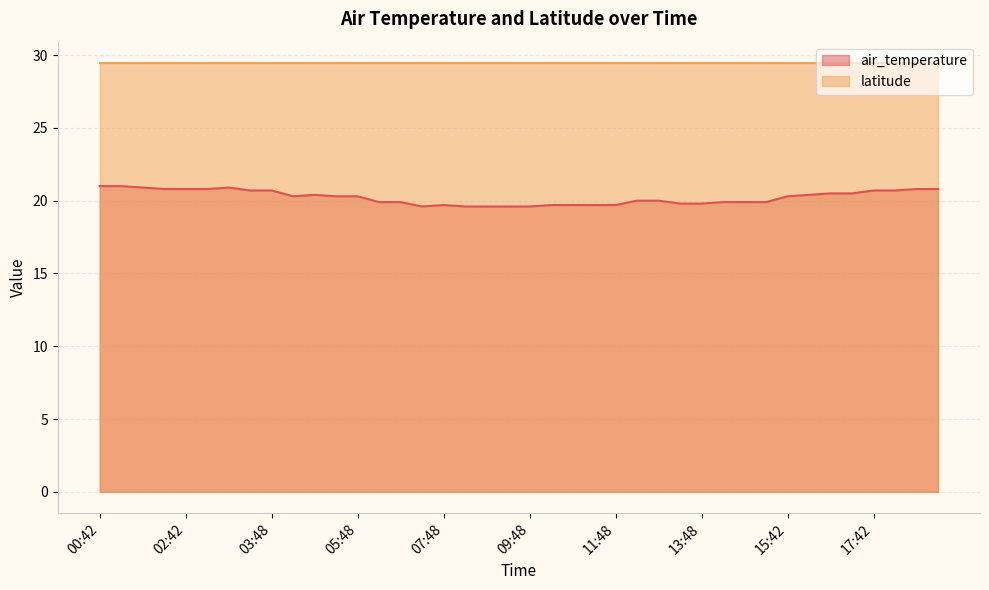

Does the chart have visible grid lines?

Yes